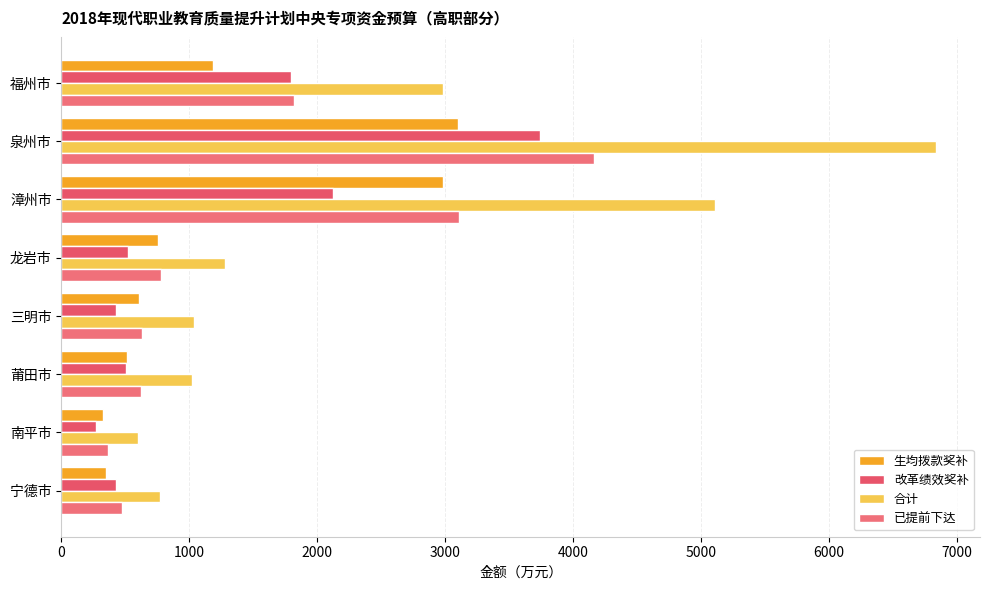

Which category has the lowest value across all series?

南平市